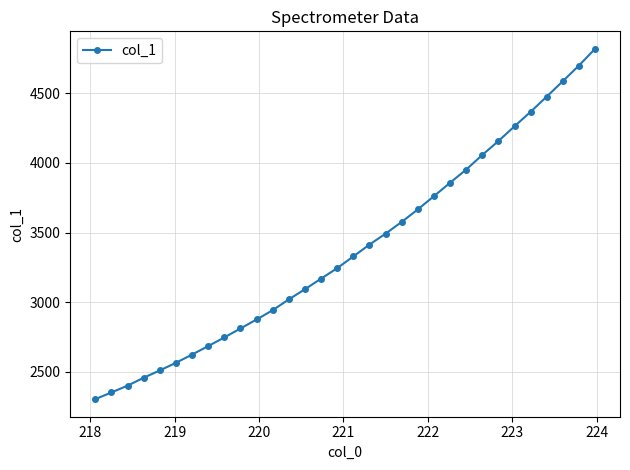

What is the sum of all values?

108286.6